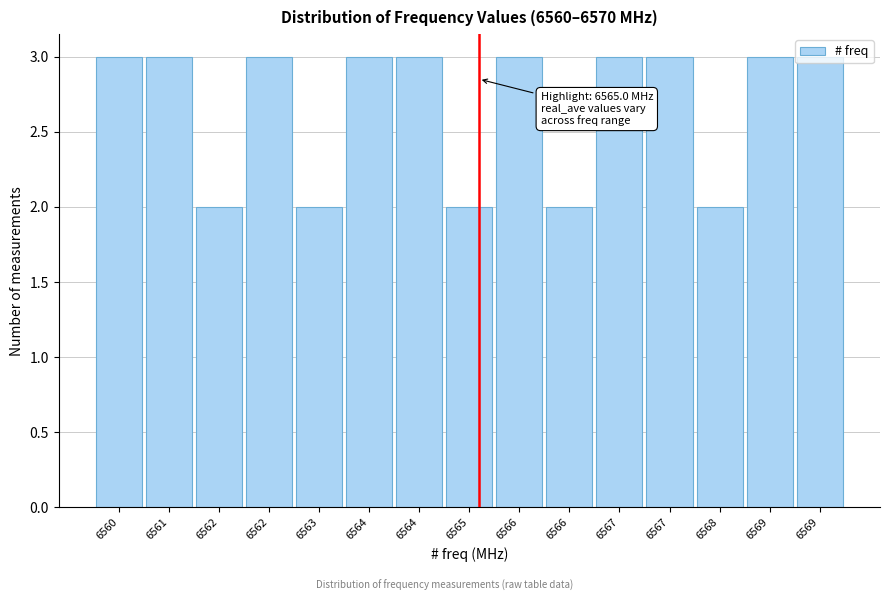

How many distinct data groups are displayed?

1